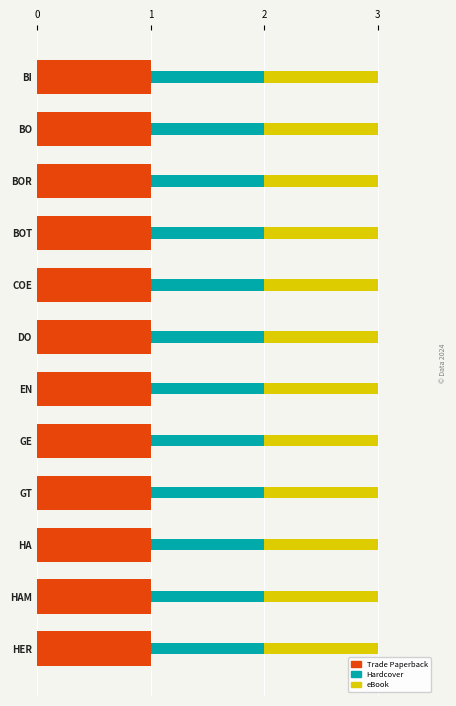

Count the number of data series in this chart.

3